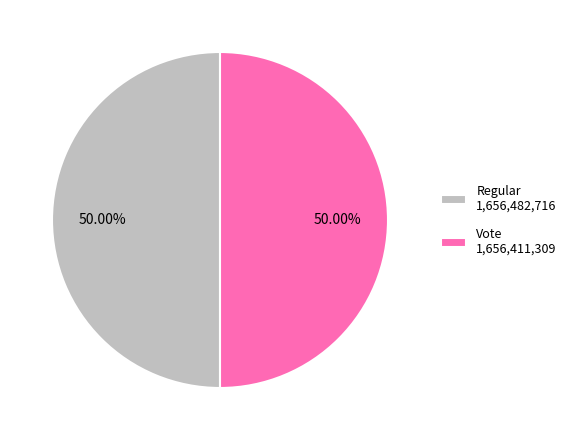

How many slices are in this pie chart?

2